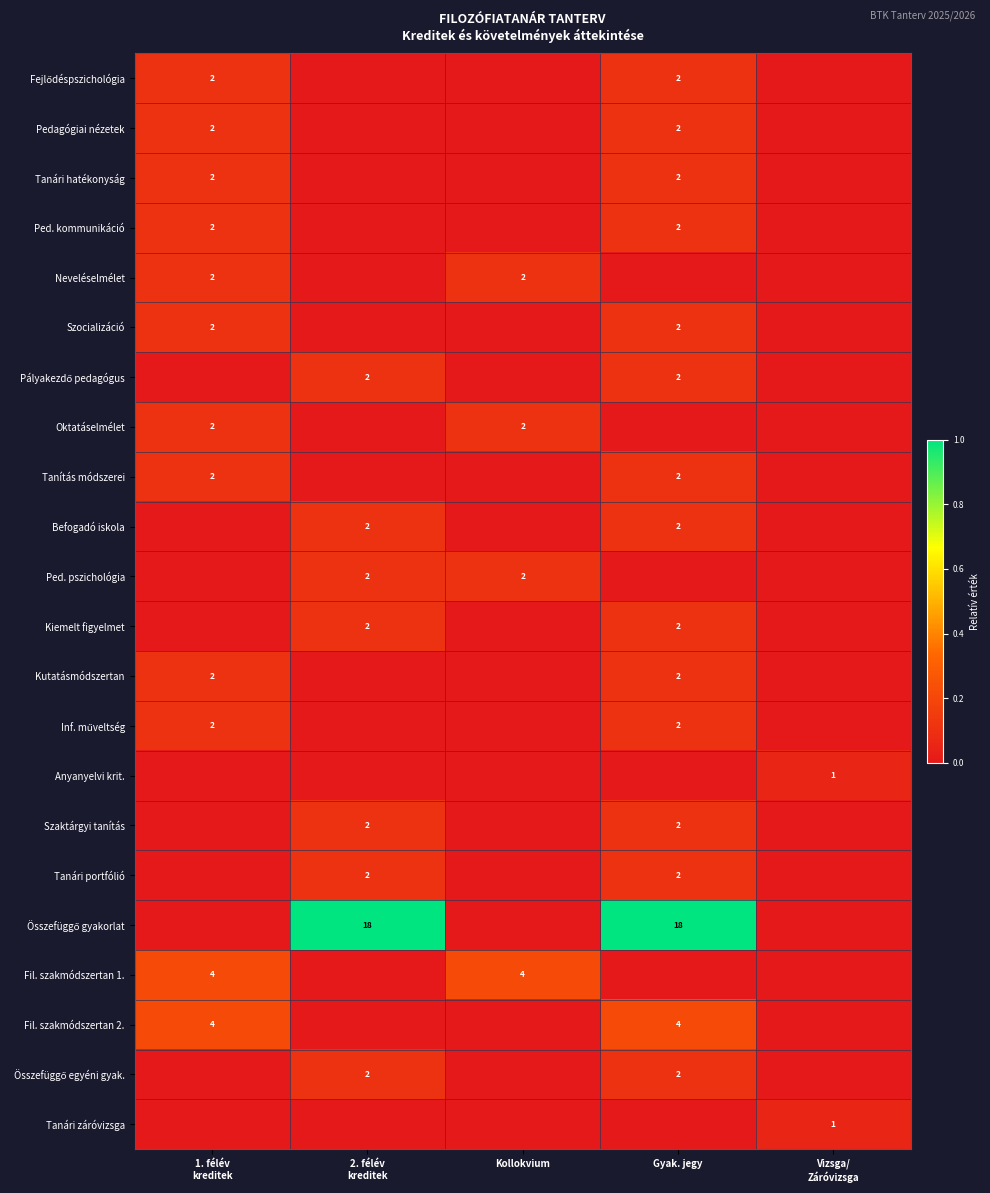

Is it true that Tanítás módszerei equals 3 at Gyak. jegy?

False